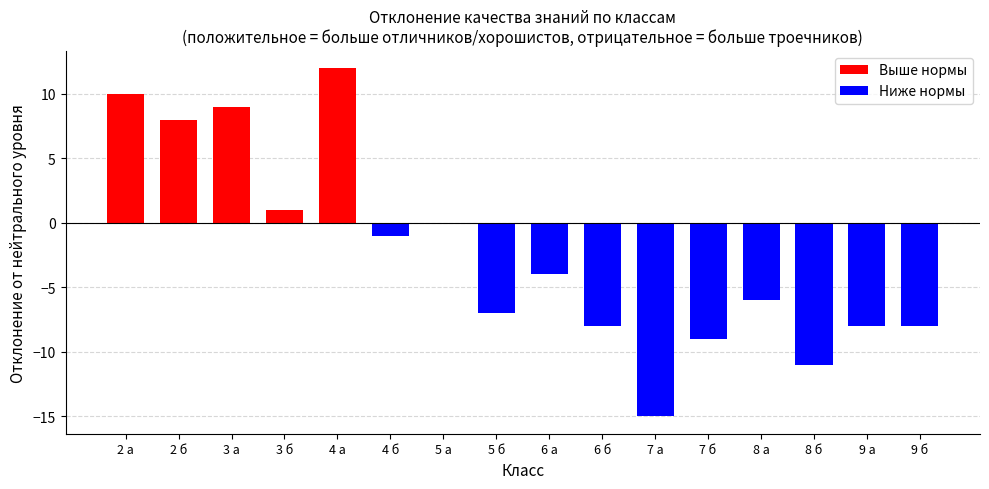

What is the sum of the values at 9 а and 7 б?

-17